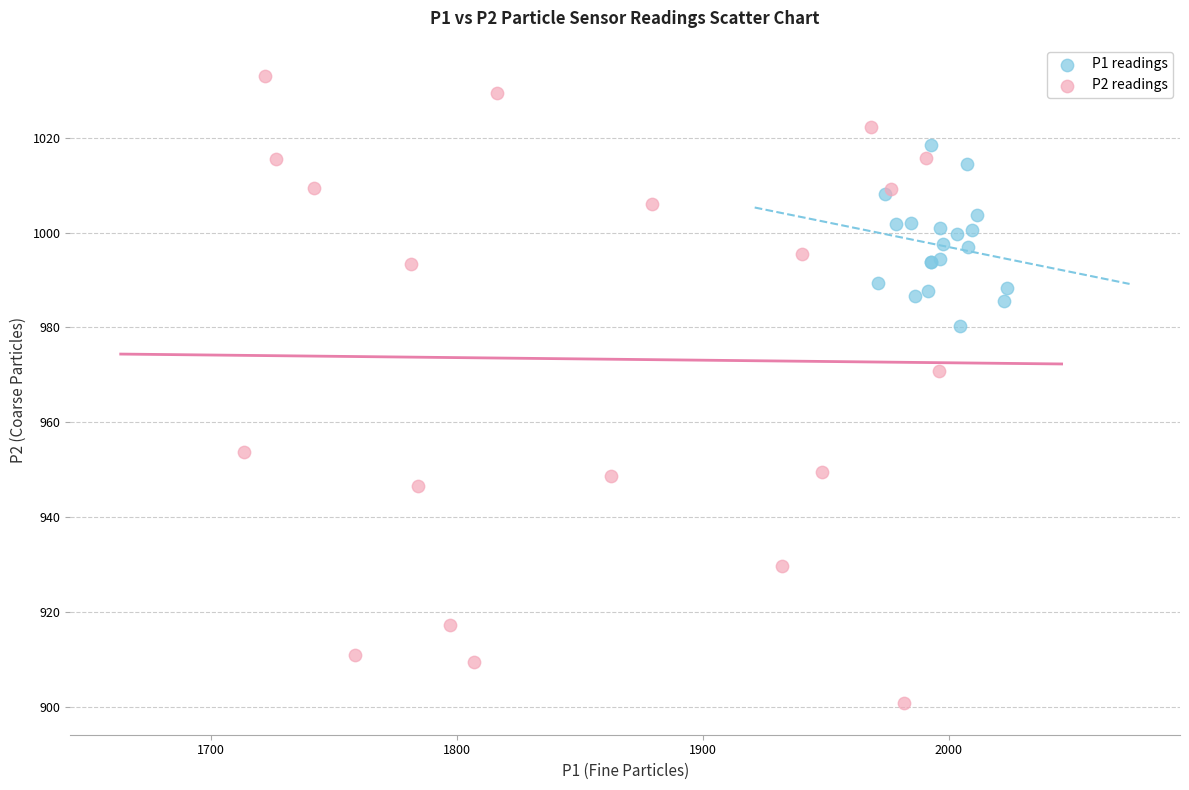

Which series contains the lowest Y value?

P2 readings